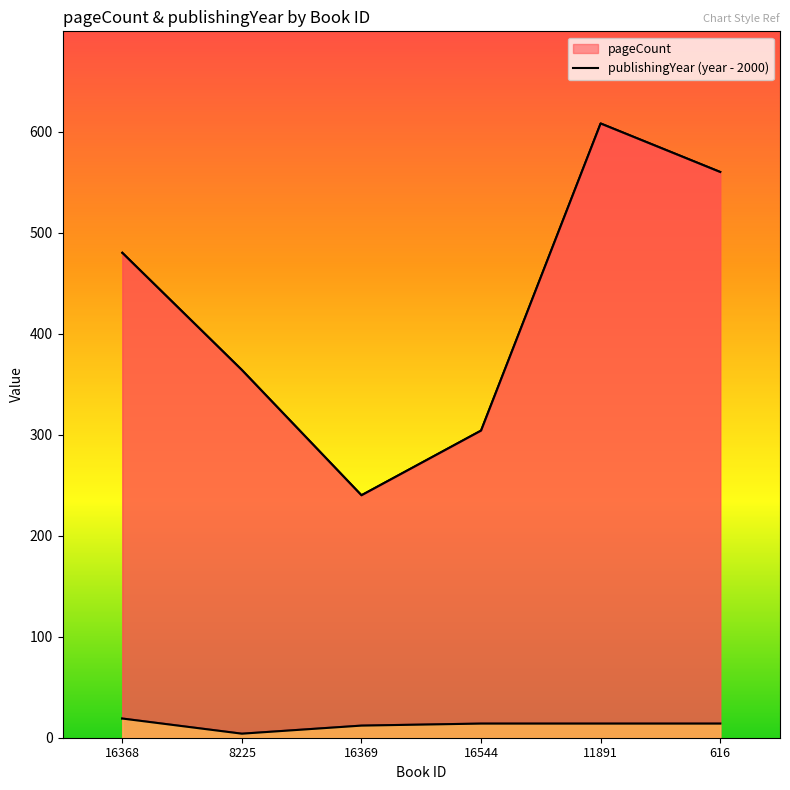

What is the label of the 5th point from the left?

11891